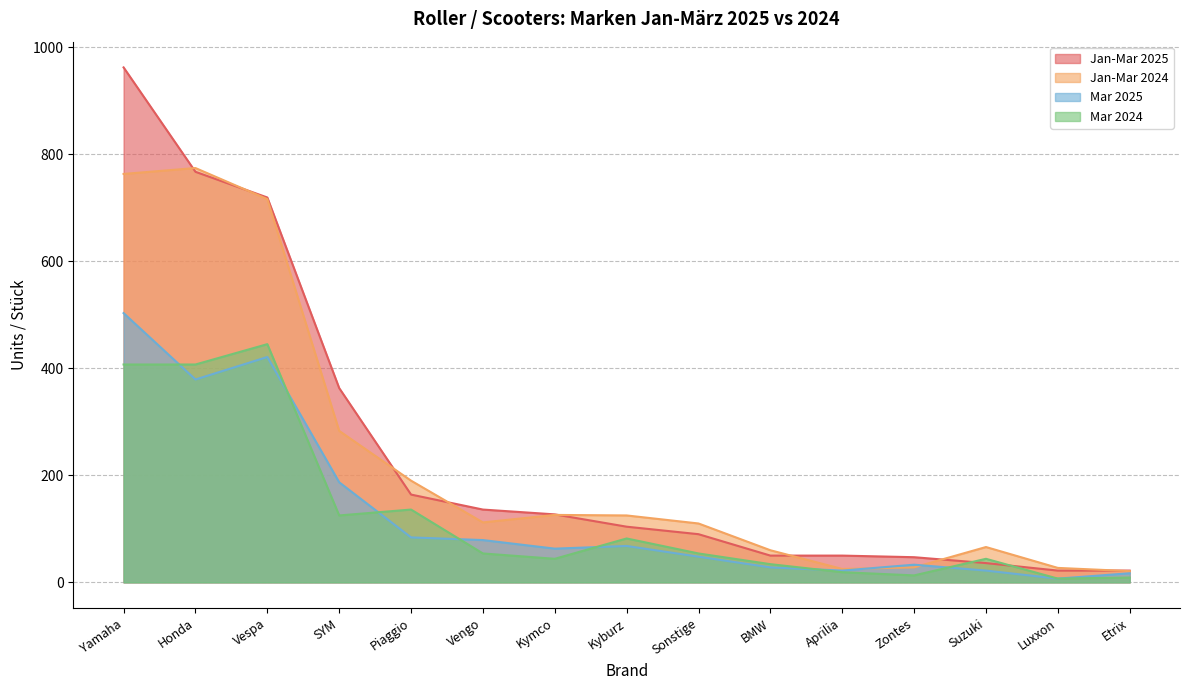

Where do Mar 2024 and Jan-Mar 2025 first cross each other?

Zontes and Suzuki